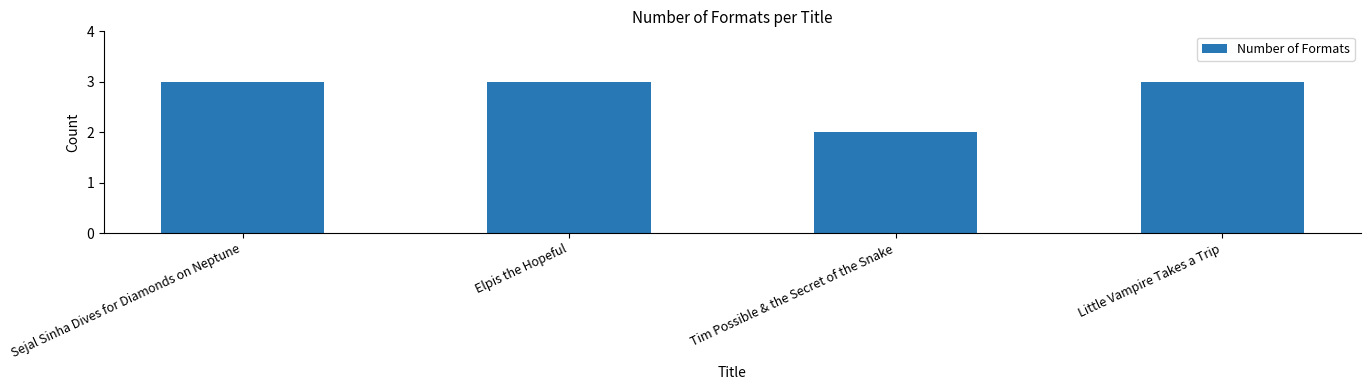

What is the value of the 2nd bar from the left?

3